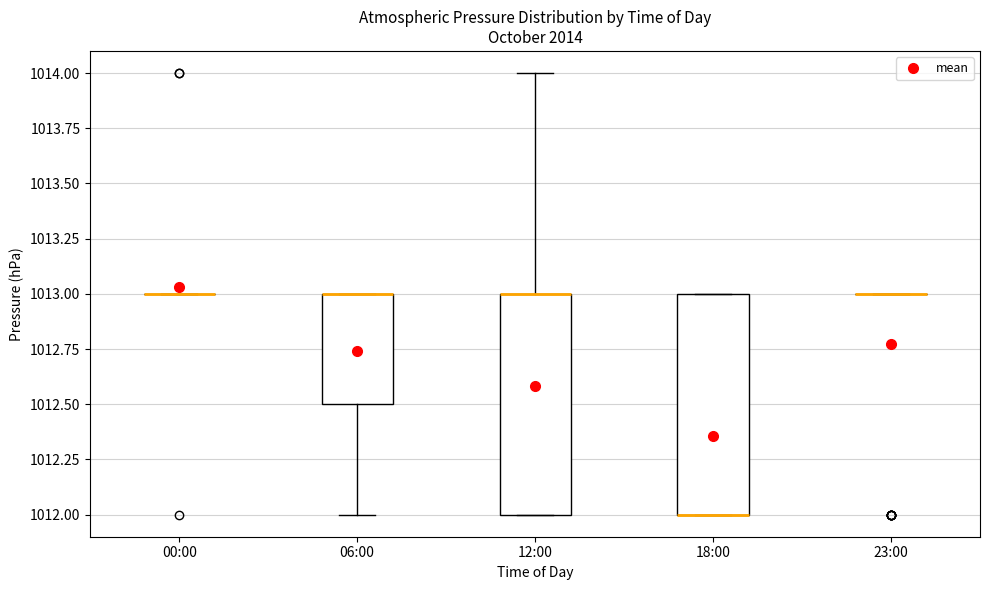

Reading left to right, transcribe this box plot: for each box, give where its median line is, the range the box spans, and where its two whiskers end, as read against the y-axis. The values are not printed on the chart, so give them approximately, as read against the axis.

00:00: box collapsed to a line at 1013.0, whiskers 1013.0 to 1013.0
06:00: median 1013.0 (drawn on the box's upper edge), box 1012.5 to 1013.0, whiskers 1012.0 to 1013.0
12:00: median 1013.0 (drawn on the box's upper edge), box 1012.0 to 1013.0, whiskers 1012.0 to 1014.0
18:00: median 1012.0 (drawn on the box's lower edge), box 1012.0 to 1013.0, whiskers 1012.0 to 1013.0
23:00: box collapsed to a line at 1013.0, whiskers 1013.0 to 1013.0